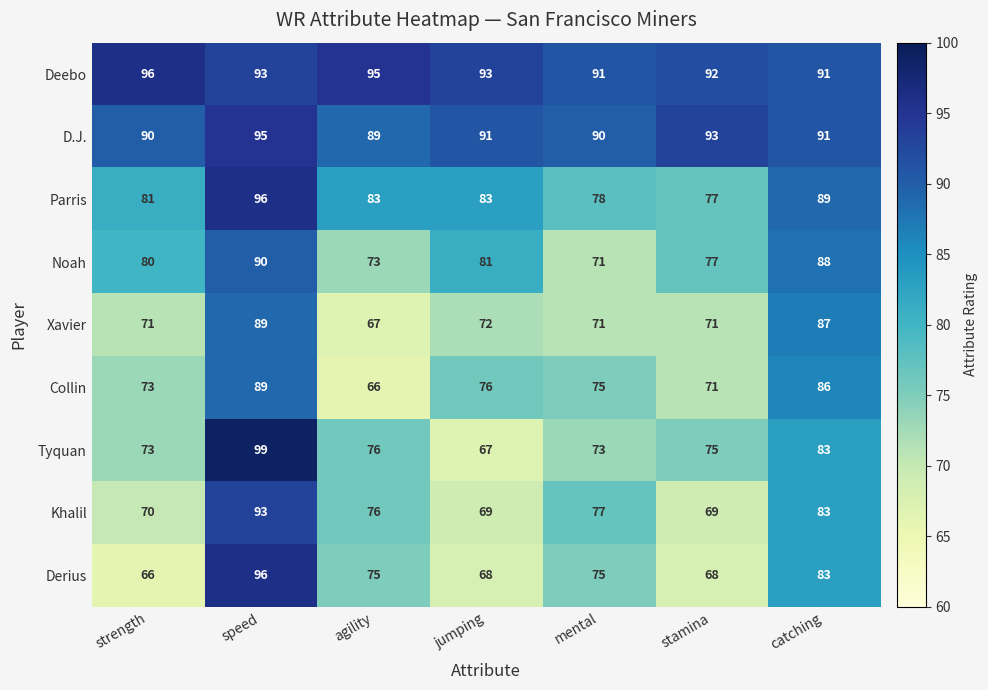

The value of Deebo at speed is 93. True or false?

True